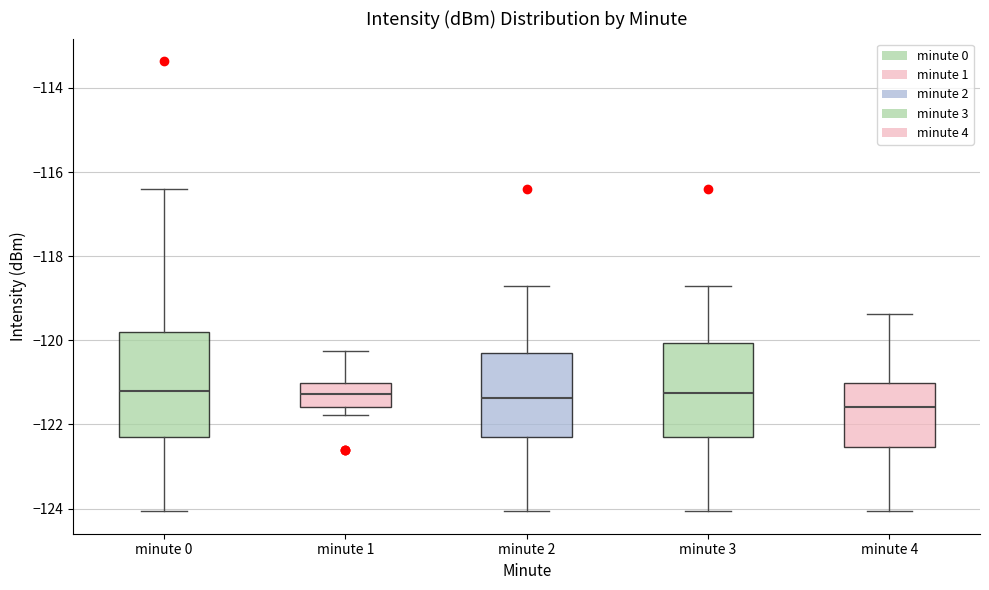

Reading left to right, read every box against the y-axis: the position of its median line, the range the box covers, and the ends of its whiskers. The values are not printed on the chart, so give them approximately, as read against the axis.

minute 0: median -121.2, box -122.2 to -119.8, whiskers -124.0 to -116.4
minute 1: median -121.2, box -121.6 to -121.0, whiskers -121.8 to -120.2
minute 2: median -121.4, box -122.2 to -120.4, whiskers -124.0 to -118.8
minute 3: median -121.2, box -122.2 to -120.0, whiskers -124.0 to -118.8
minute 4: median -121.6, box -122.6 to -121.0, whiskers -124.0 to -119.4